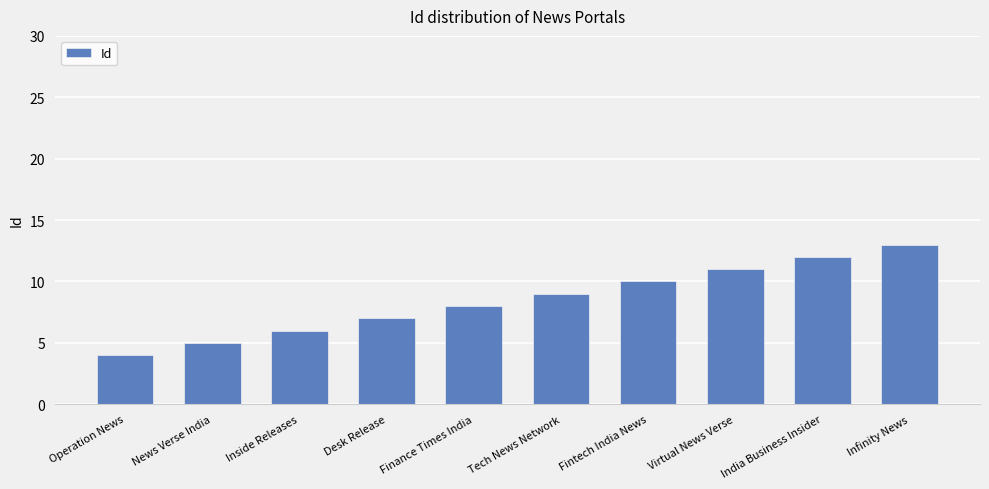

List the labels in order of value, largest first.

Infinity News, India Business Insider, Virtual News Verse, Fintech India News, Tech News Network, Finance Times India, Desk Release, Inside Releases, News Verse India, Operation News